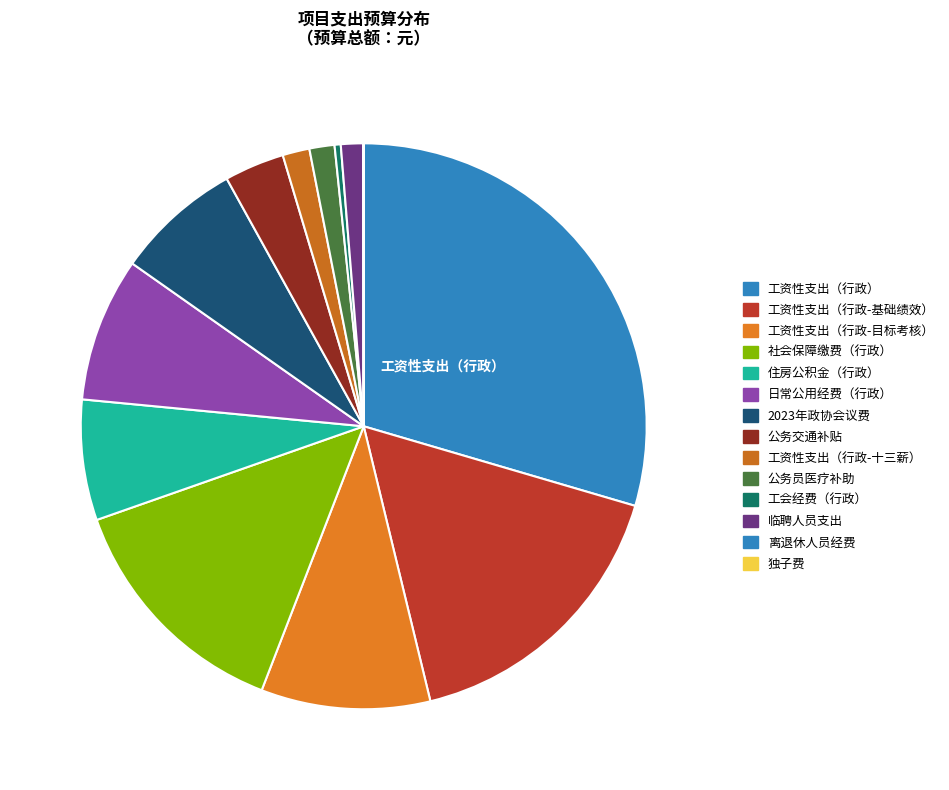

To the nearest percent, what is the difference between the largest and smallest slice percentages?

30%